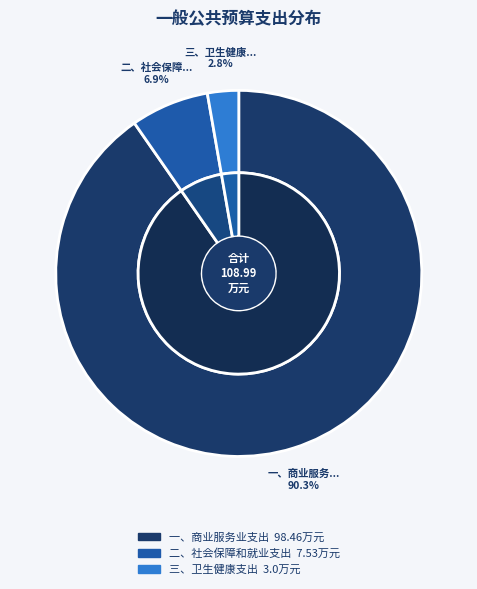

True or false: 二、社会保障和就业支出 accounts for 7% of the total.

True